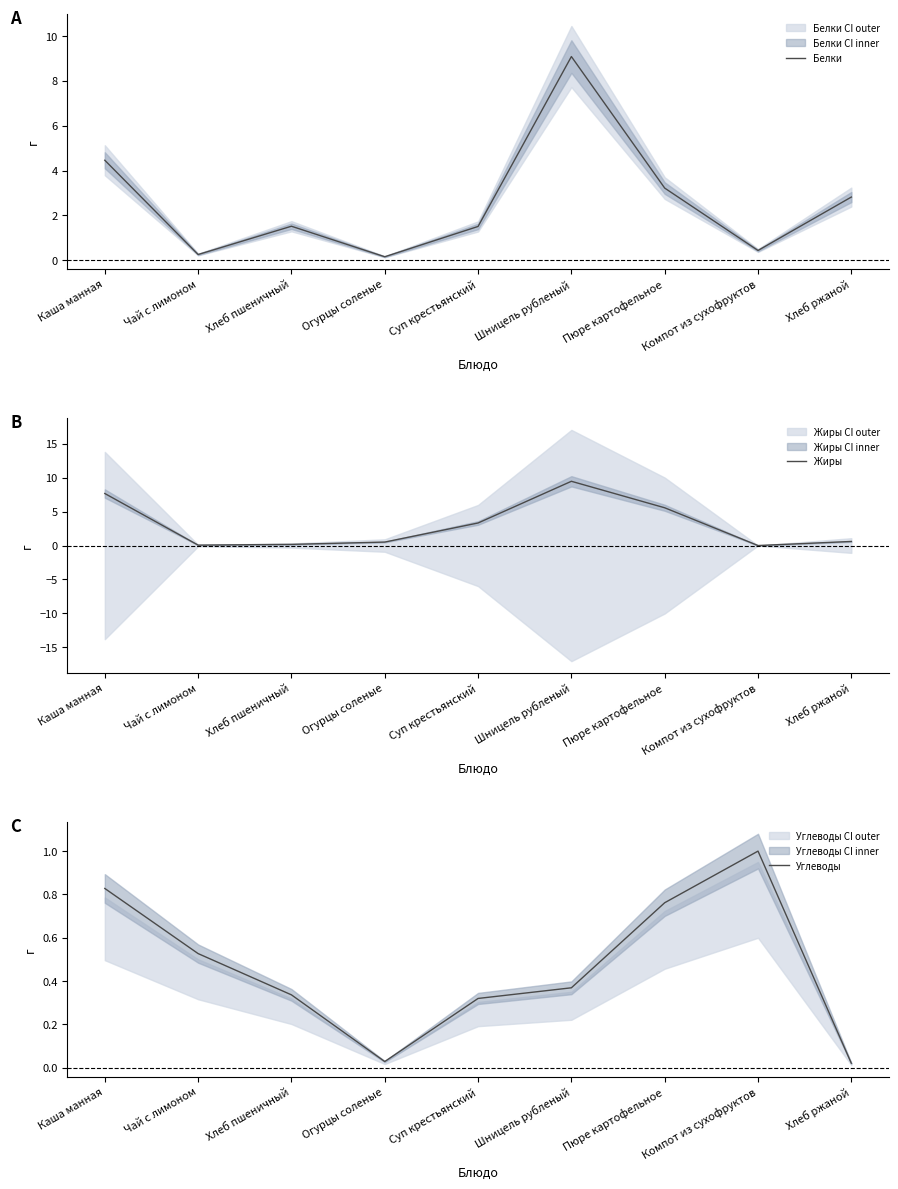

Between Пюре картофельное and Хлеб ржаной, which series saw the biggest shift?

Жиры